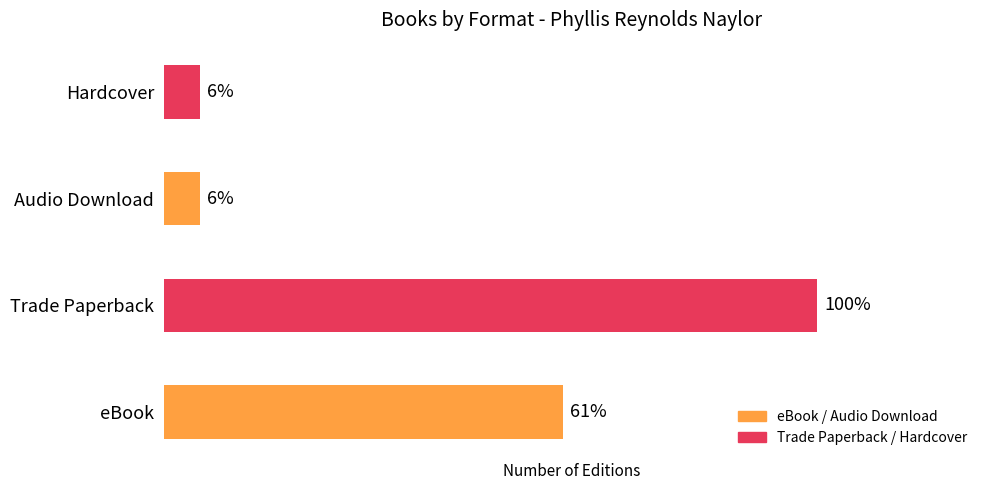

Are the bars horizontal?

Yes